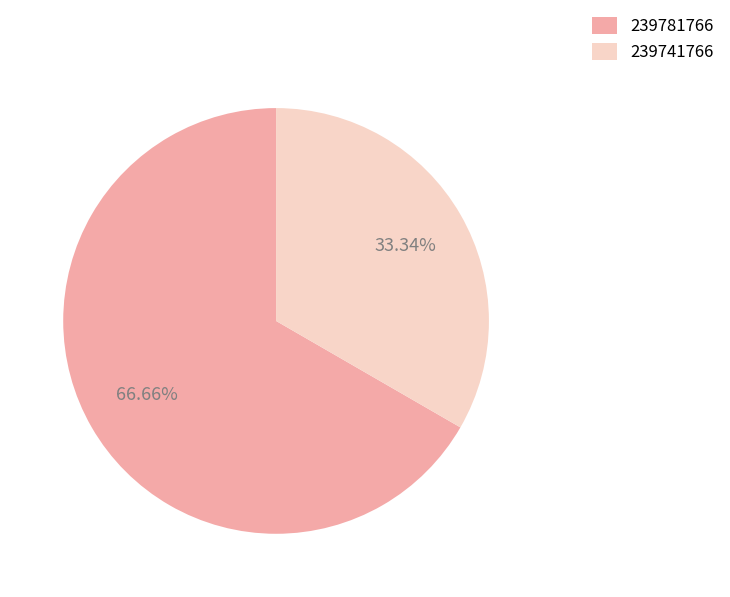

Between 239741766 and 239781766, which is larger?

239781766